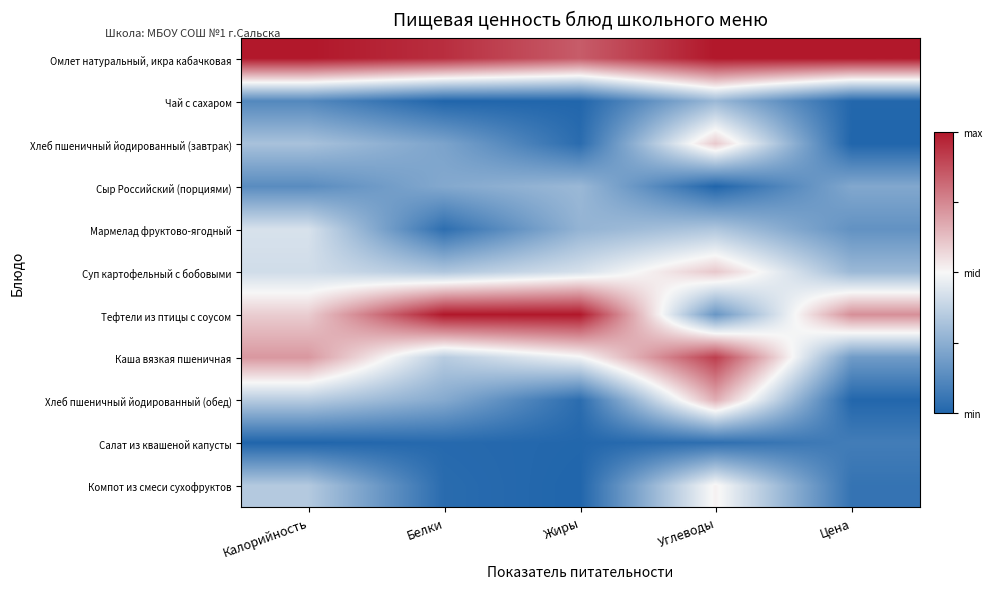

How many categories are shown in the chart?

5